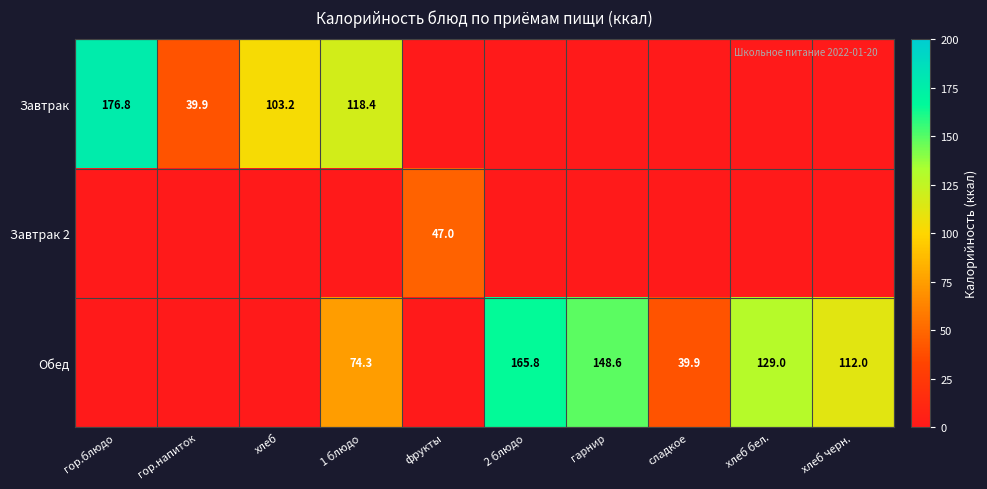

What is the approximate value of Обед at хлеб бел.?

129.0